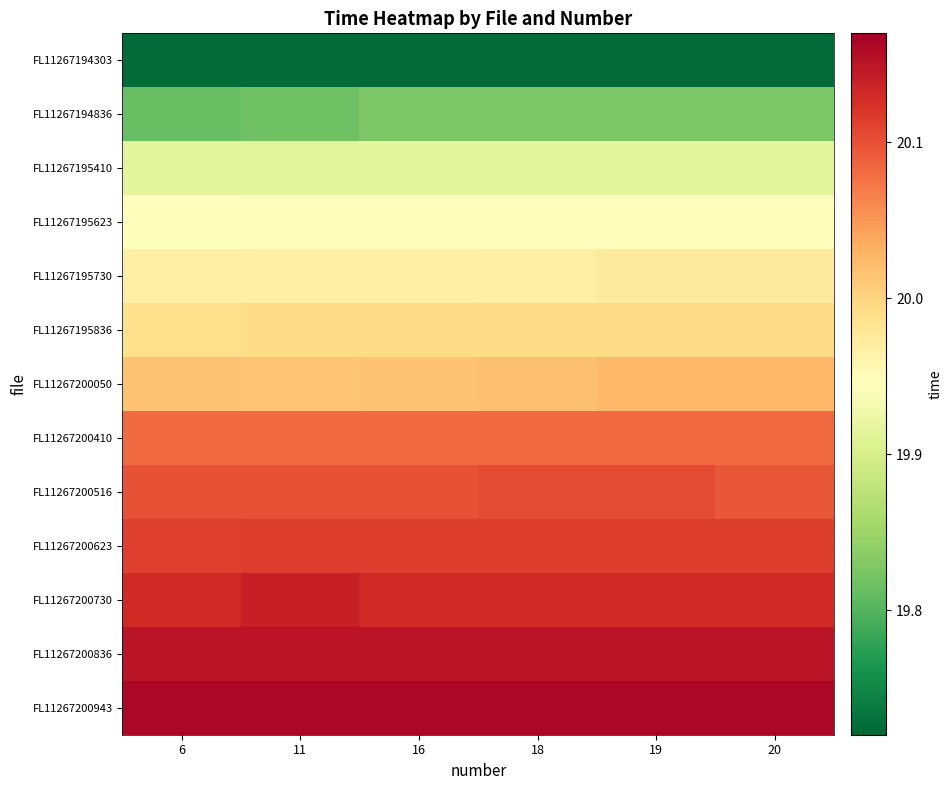

List the series in order of their peak value, lowest first.

FL11267194303, FL11267194836, FL11267195410, FL11267195623, FL11267195730, FL11267195836, FL11267200050, FL11267200410, FL11267200516, FL11267200623, FL11267200730, FL11267200836, FL11267200943